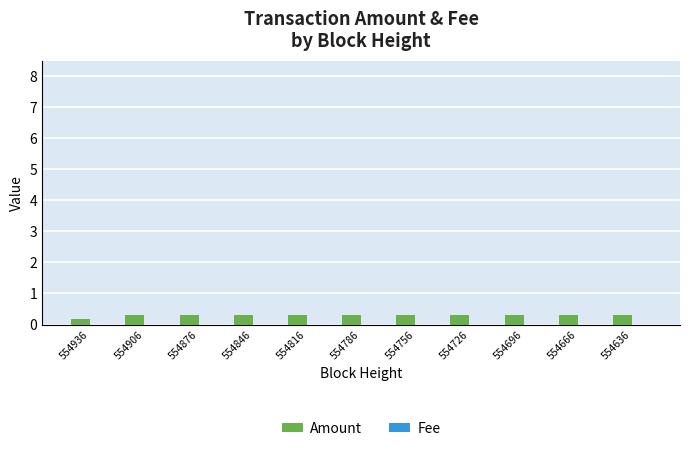

What is the maximum value shown in the chart?

0.3